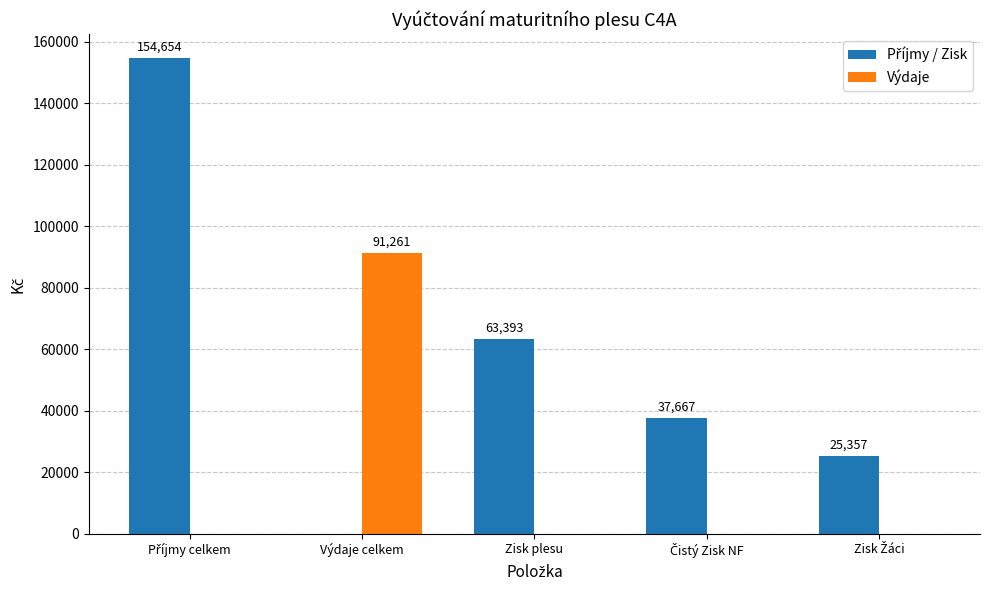

What is the highest value of the Výdaje series?

91261.0